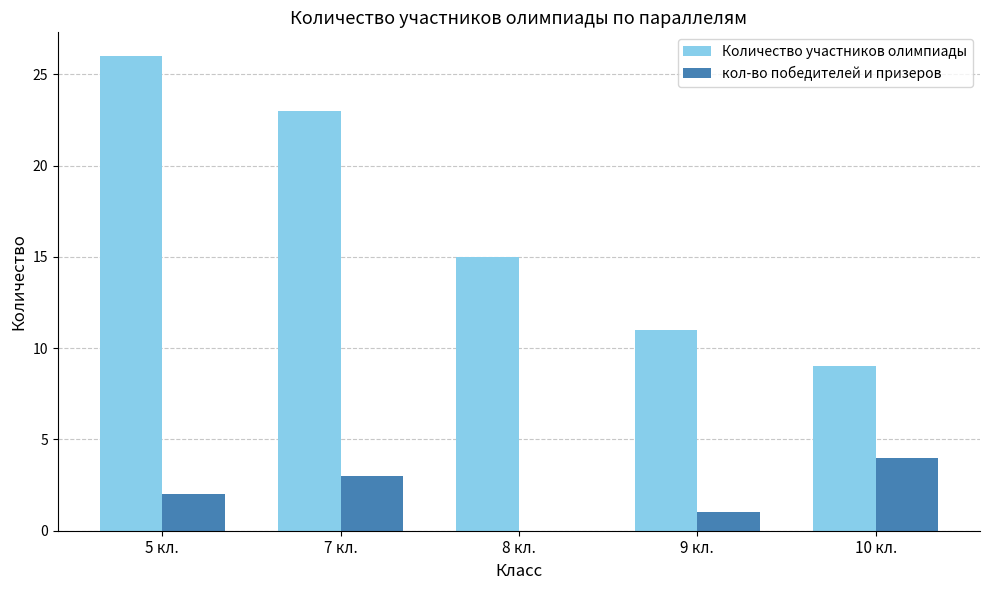

Read the кол-во победителей и призеров value at 9 кл..

1